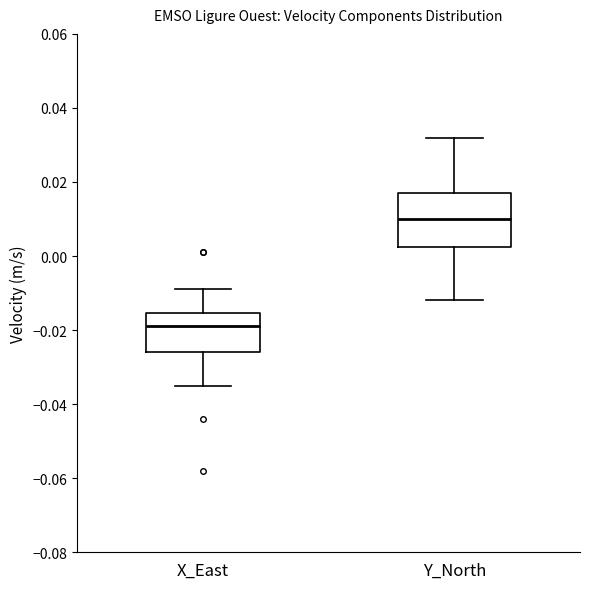

Reading left to right, read every box against the y-axis: the position of its median line, the range the box covers, and the ends of its whiskers. The values are not printed on the chart, so give them approximately, as read against the axis.

X_East: median -0.018, box -0.026 to -0.016, whiskers -0.034 to -0.008
Y_North: median 0.010, box 0.002 to 0.018, whiskers -0.012 to 0.032